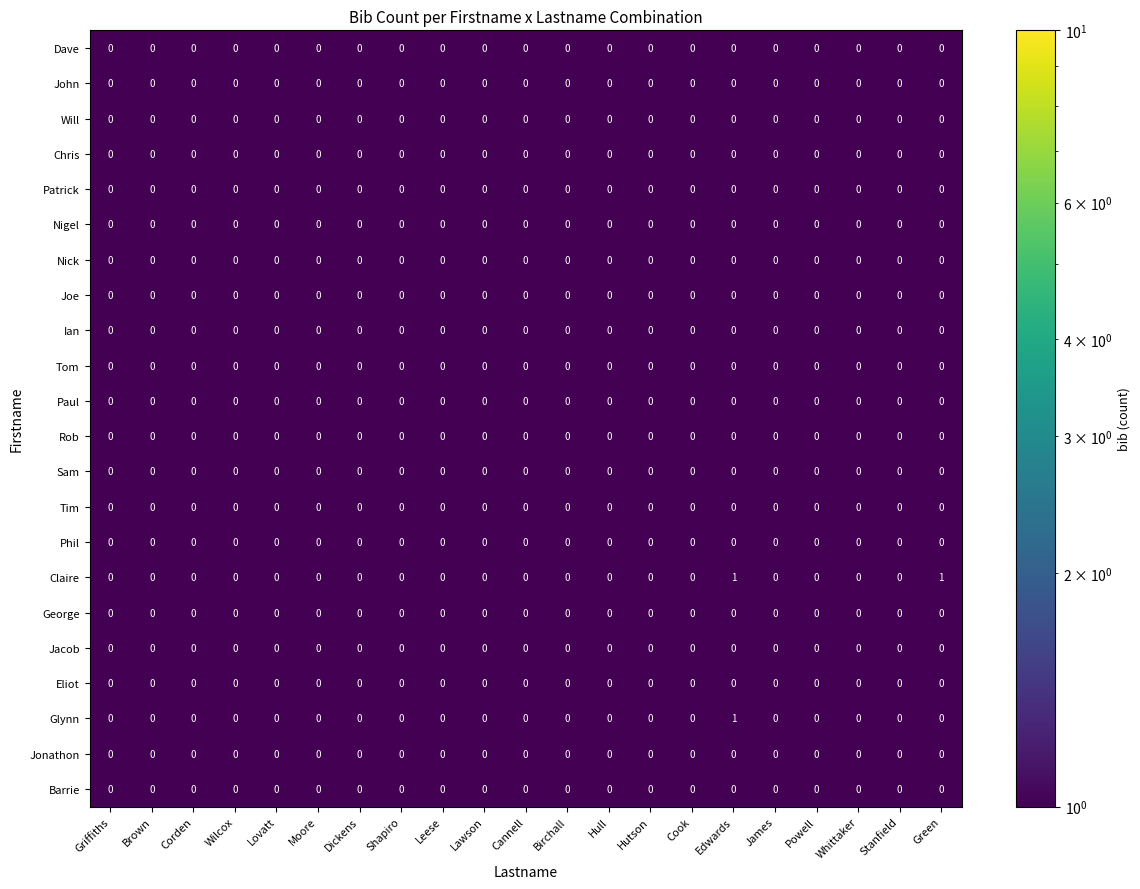

Which series has the largest total across all categories?

Claire